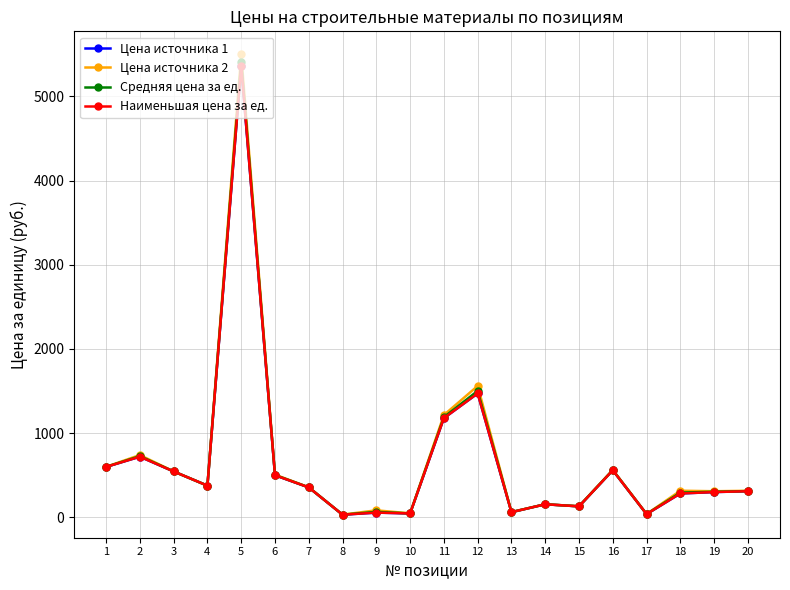

Rank the series at 16 from highest to lowest value.

Цена источника 2, Средняя цена за ед., Цена источника 1, Наименьшая цена за ед.